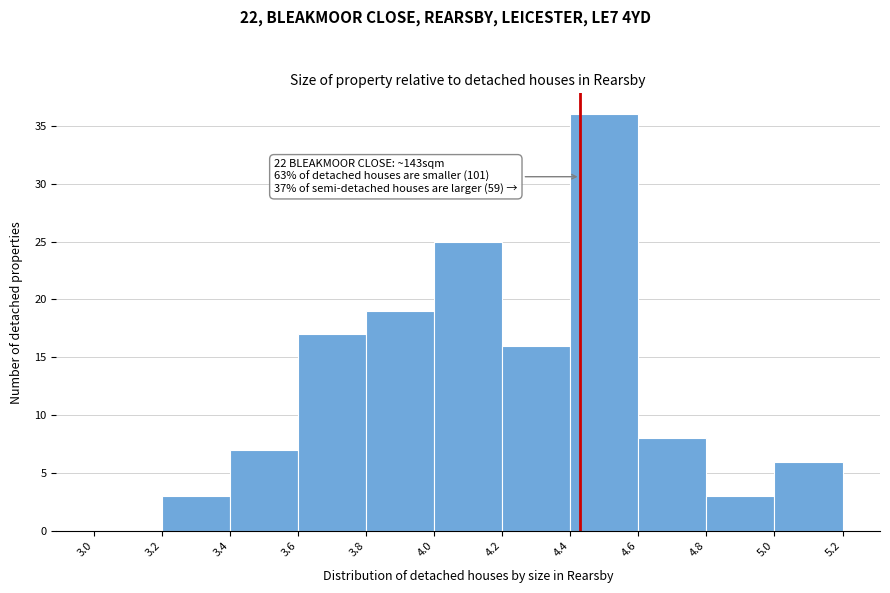

Over which range of the x-axis is the bar tallest?

4.4 to 4.6